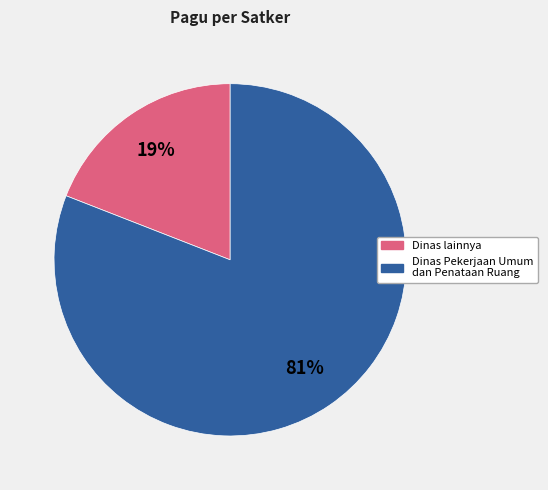

Which has a higher value, Dinas lainnya or Dinas Pekerjaan Umum dan Penataan Ruang?

Dinas Pekerjaan Umum dan Penataan Ruang